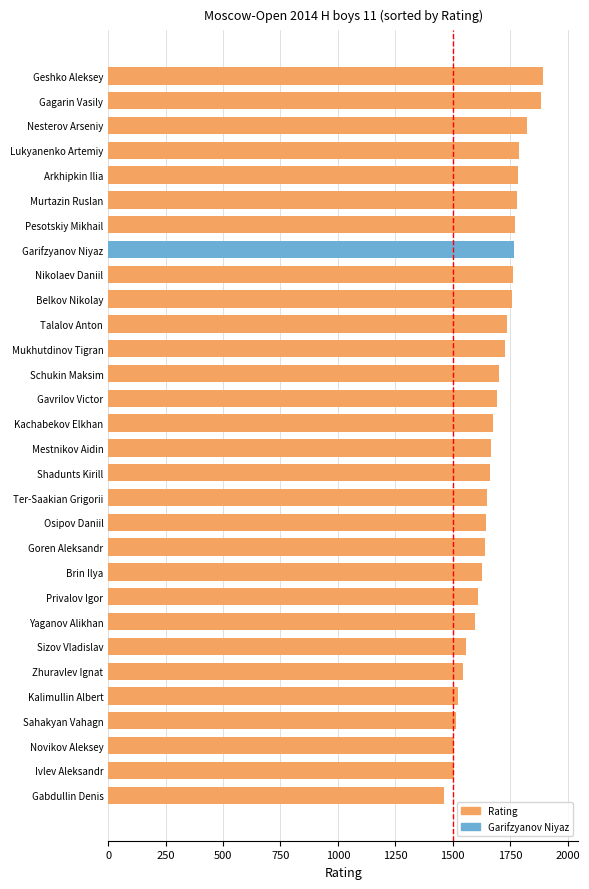

Approximately how many times larger is the value at Osipov Daniil compared to Talalov Anton?

0.9